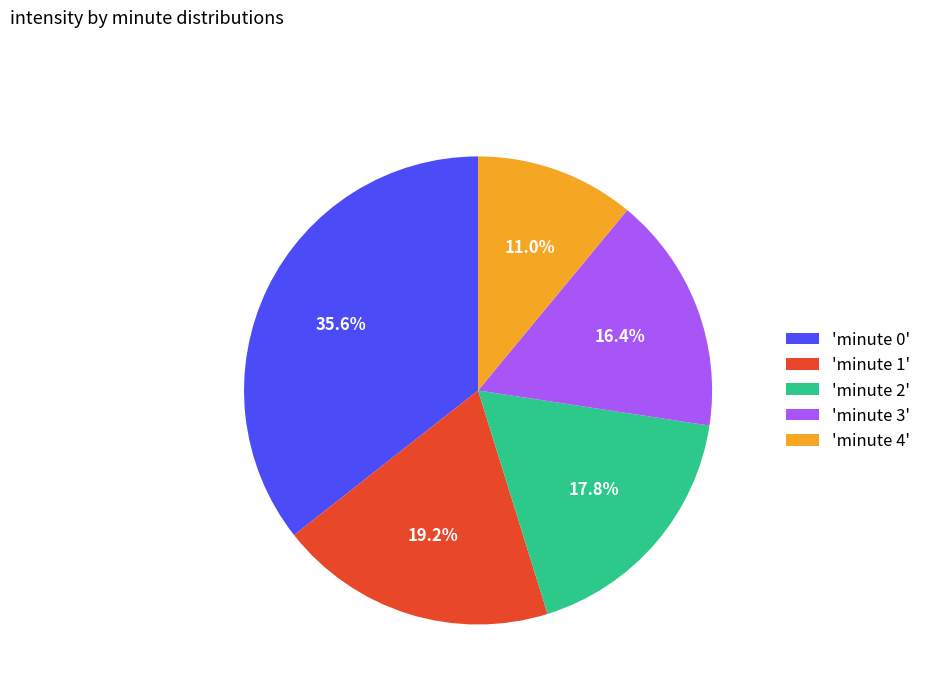

To the nearest percent, what is the difference between the largest and smallest slice percentages?

25%